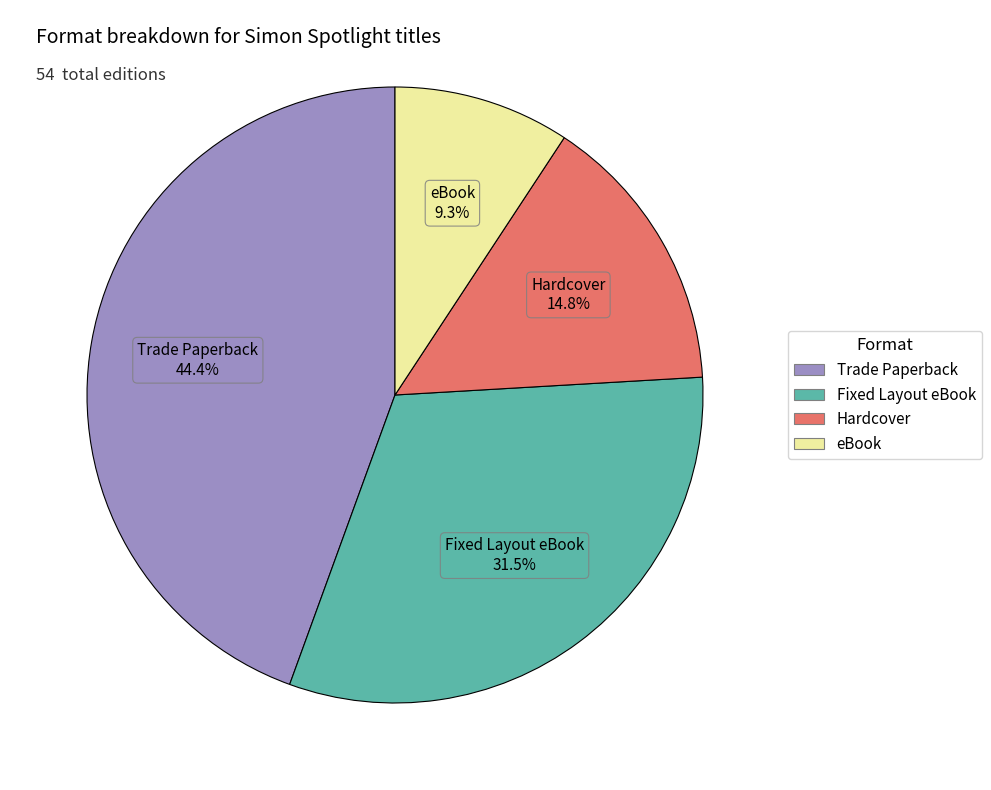

Which has a higher value, eBook or Fixed Layout eBook?

Fixed Layout eBook